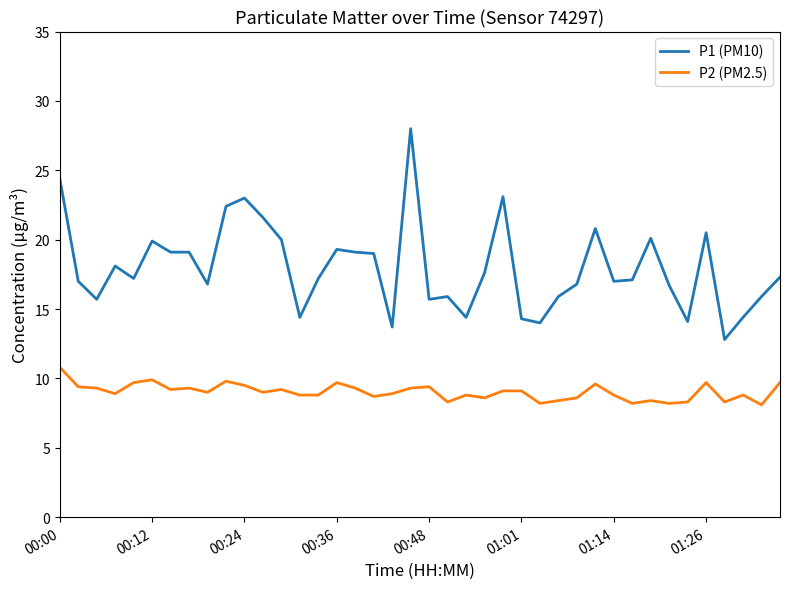

What is the difference between the maximum and minimum values in the P2 (PM2.5) series?

2.7